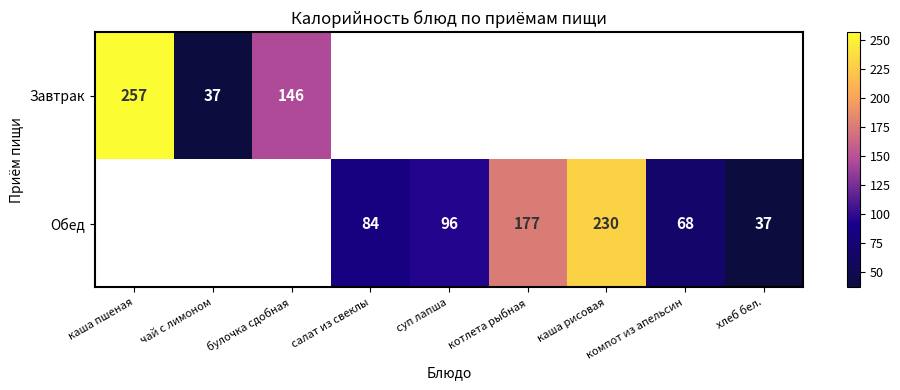

The Обед series shows 337 at каша рисовая. True or false?

False